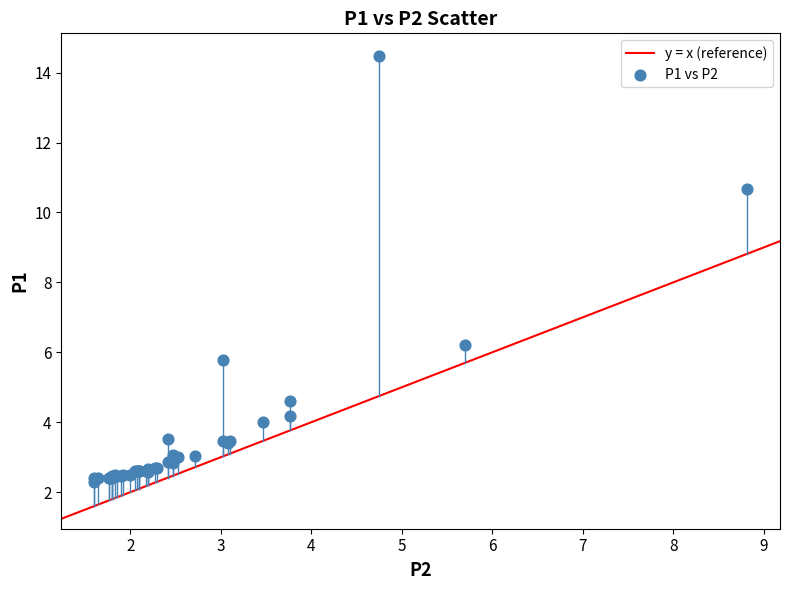

What Y value in the scatter plot is closest to 8?

6.2